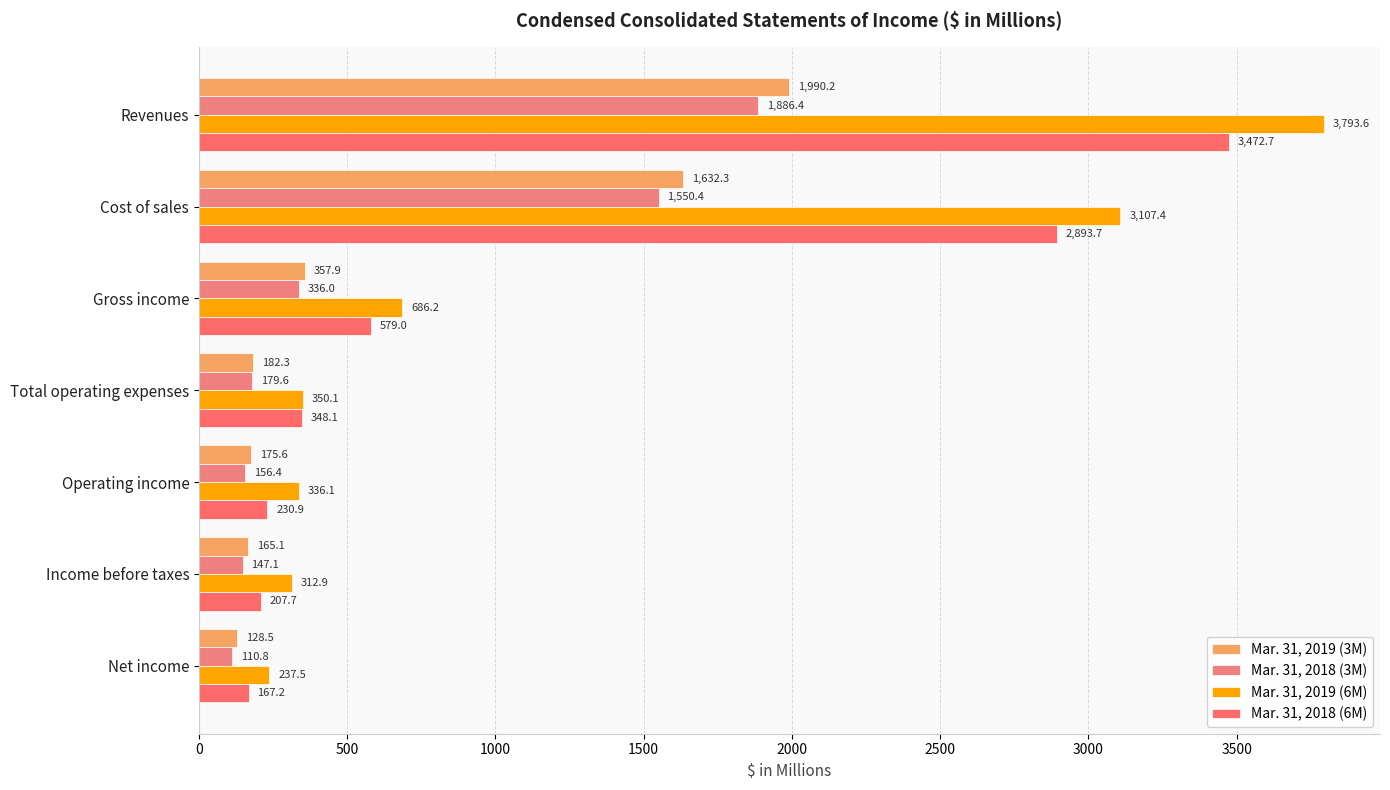

How many data points in Mar. 31, 2019 (6M) are above 350?

4